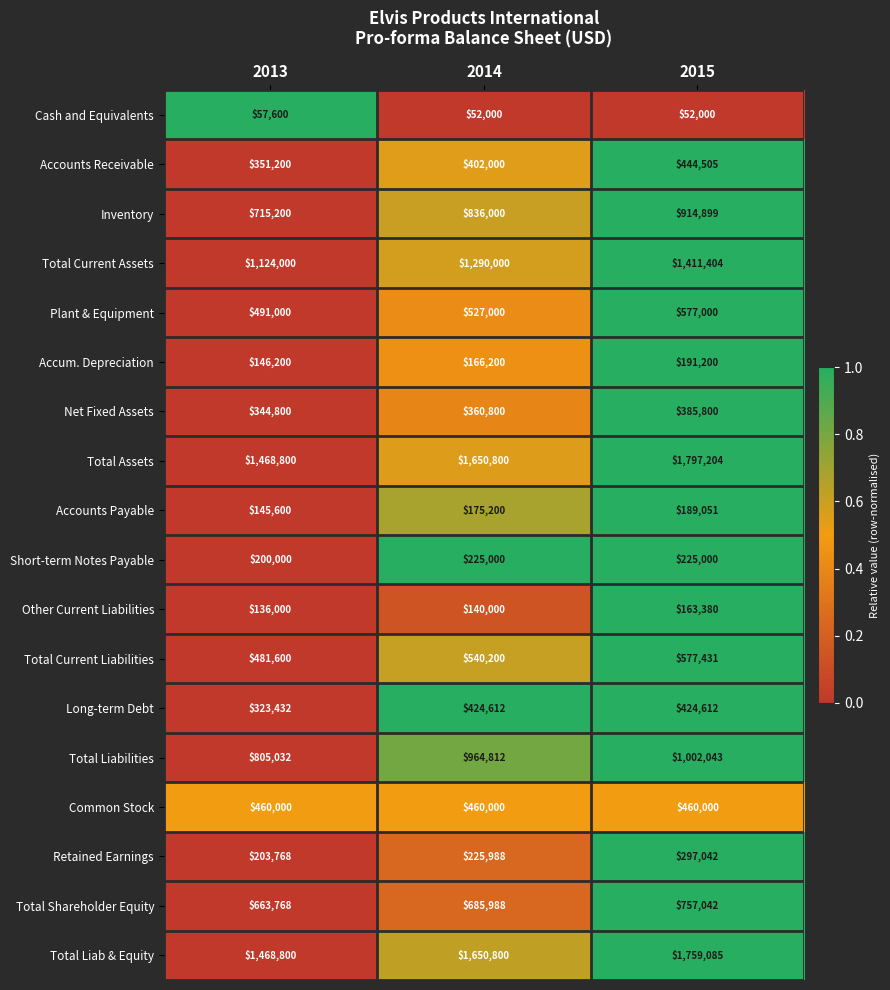

True or false: Accum. Depreciation has a value of 202836 at 2013.

False